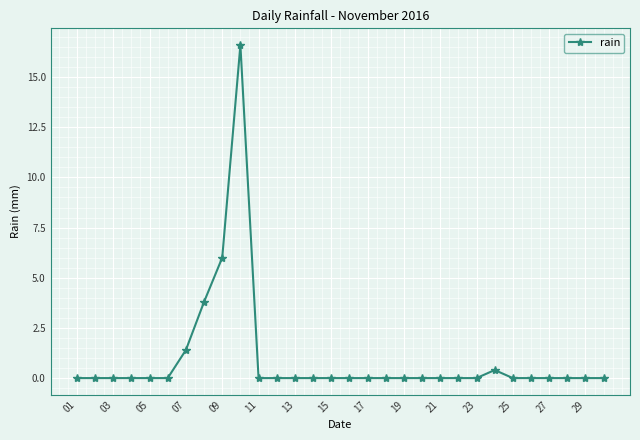

What is the maximum value shown in the chart?

16.6